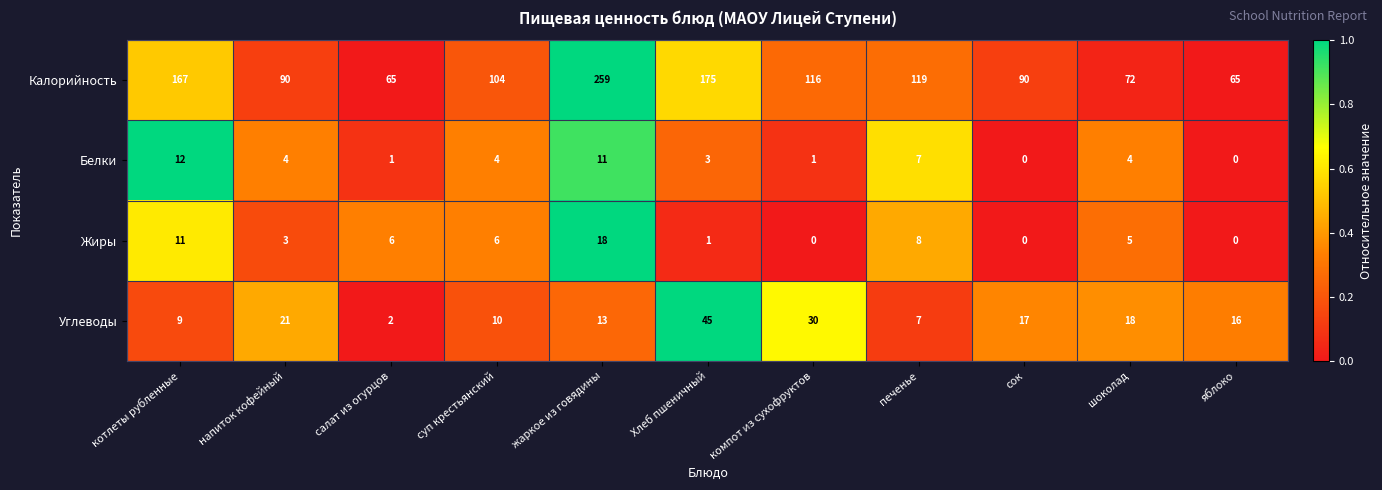

True or false: Жиры has a value of 2 at суп крестьянский.

False